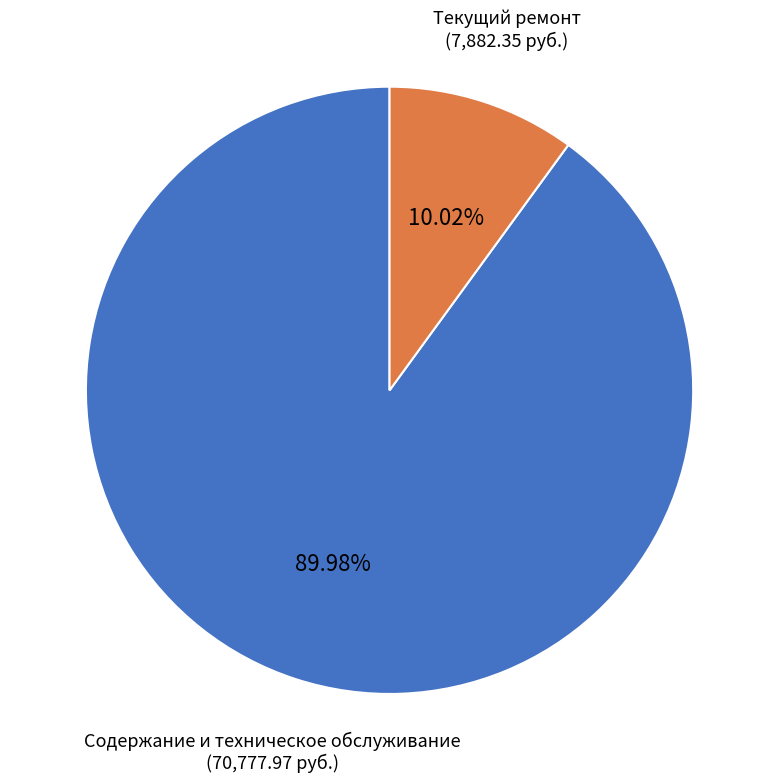

What is the ratio of the value at Содержание и техническое обслуживание to the value at Текущий ремонт?

9.0